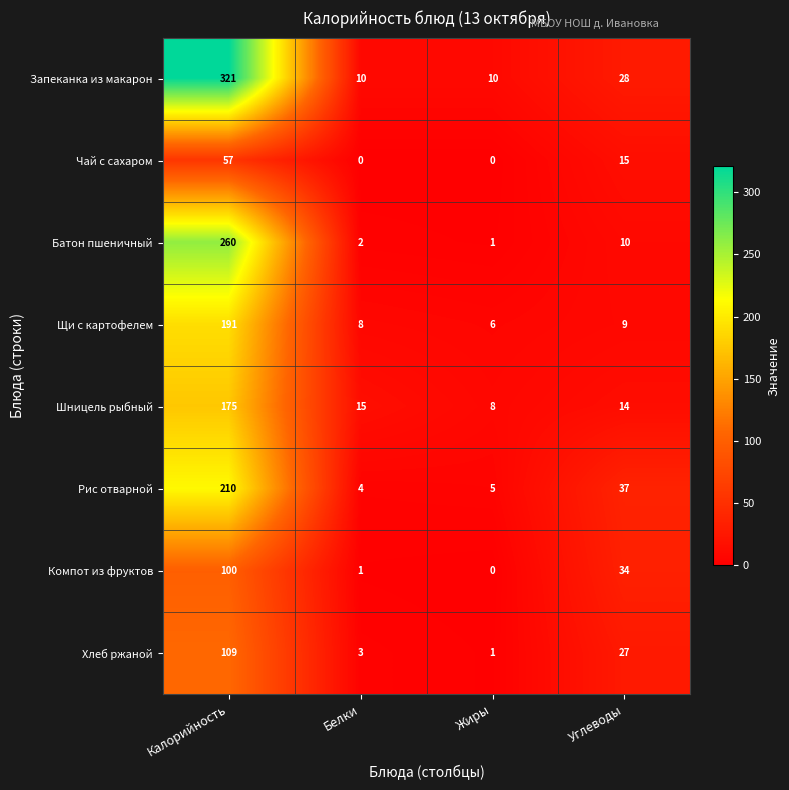

At how many categories does at least one series exceed 49?

1